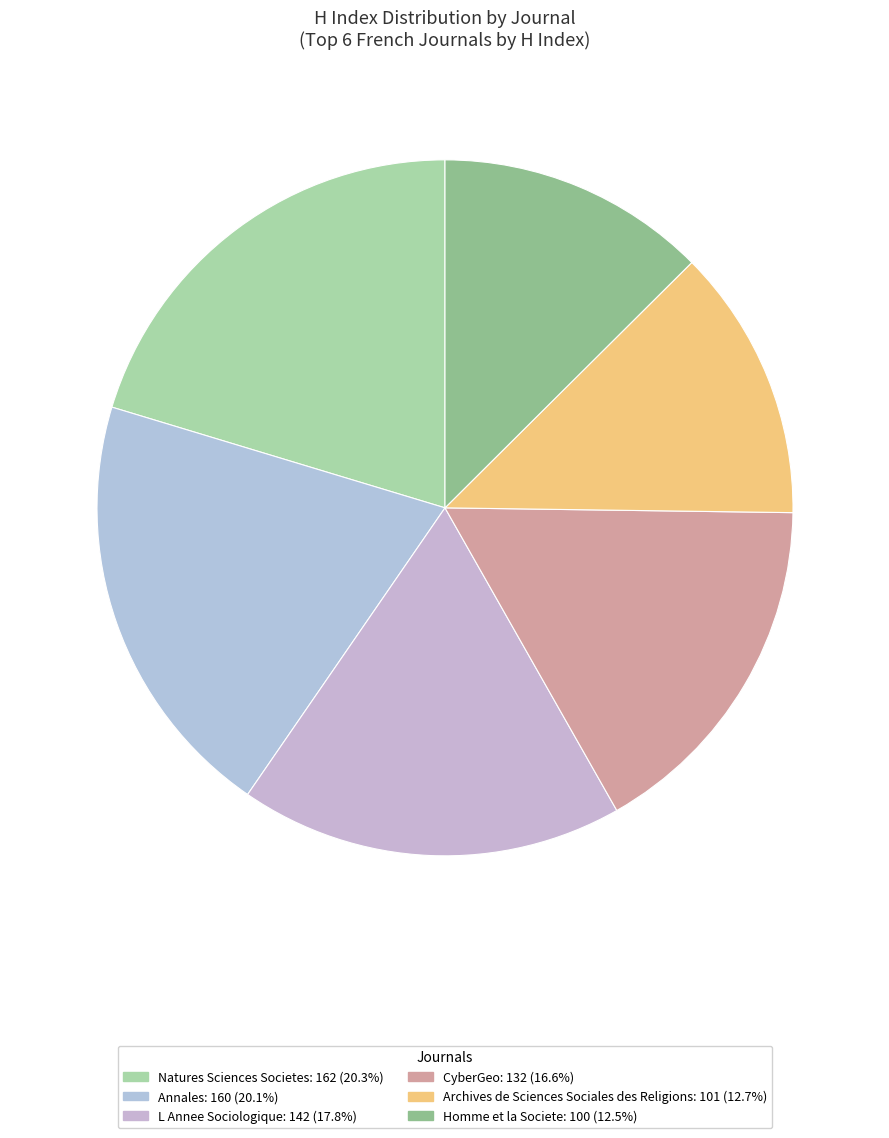

How many slices are in this pie chart?

6